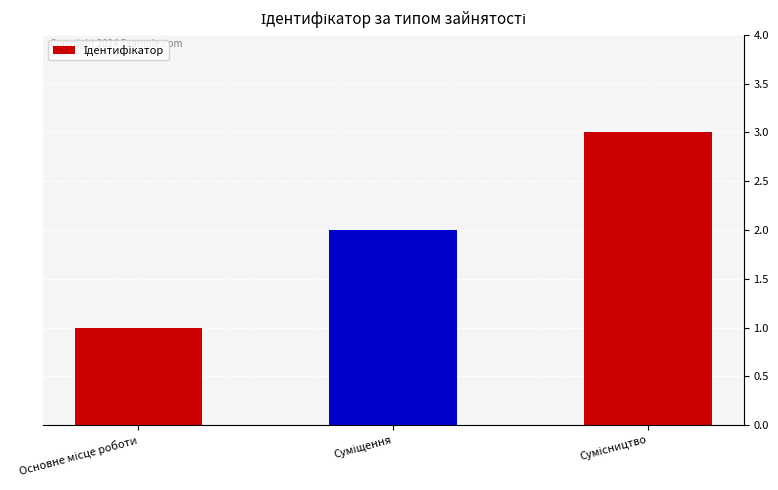

What is the sum of all values?

6